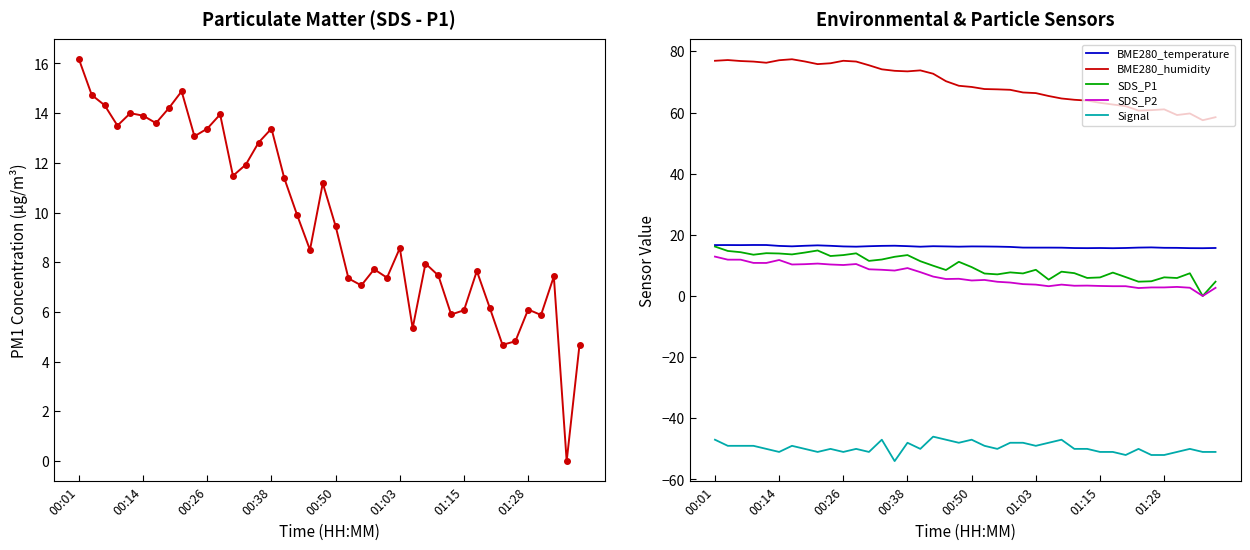

What is the sum of all BME280_humidity values?

2769.9